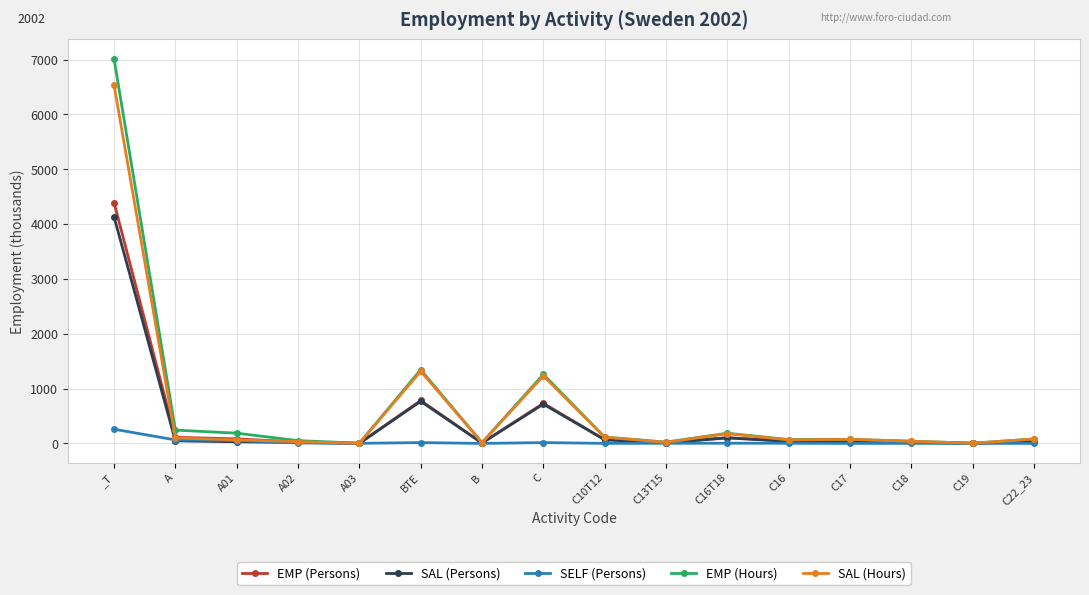

What is the spread (max minus min) of values at A03?

3